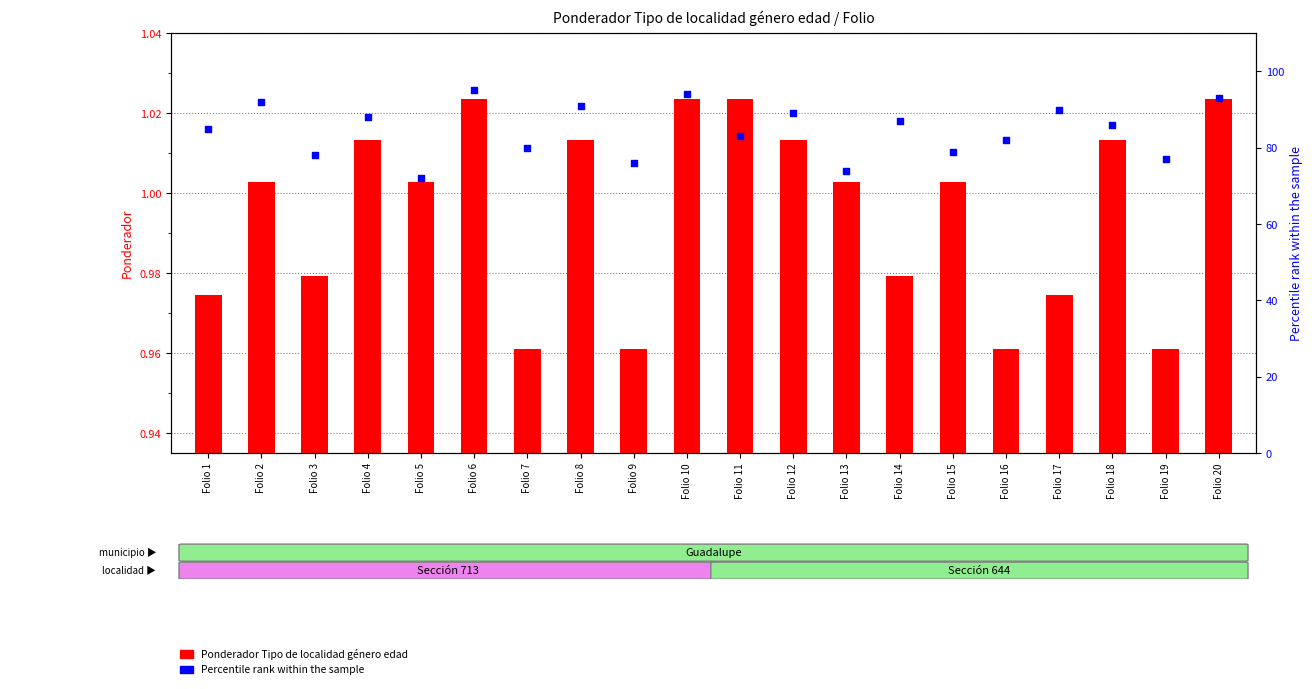

Is the value of Ponderador Tipo de localidad género edad at Folio 11 greater than the value of Percentile rank within the sample at Folio 13?

No